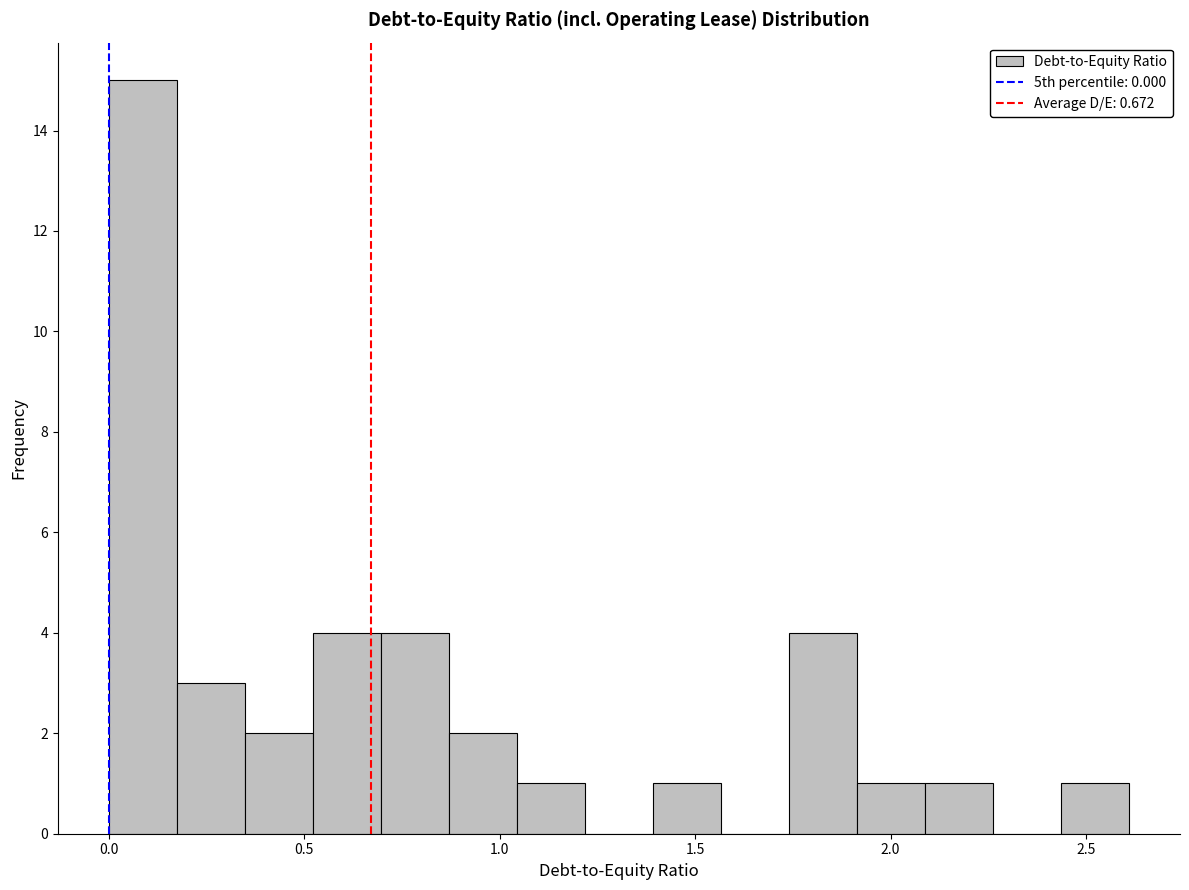

Read against the x-axis, roughly where is the centre of the tallest bar?

0.10